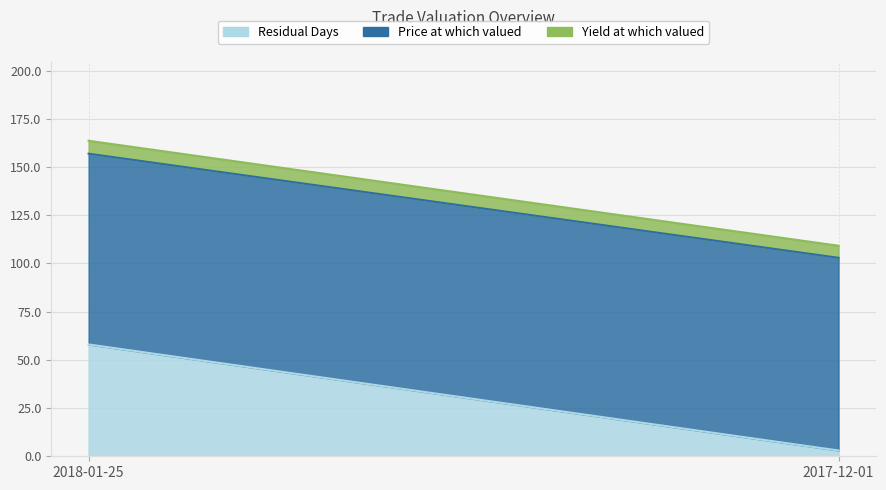

What is the difference between the highest and lowest values at 2018-01-25?

92.2